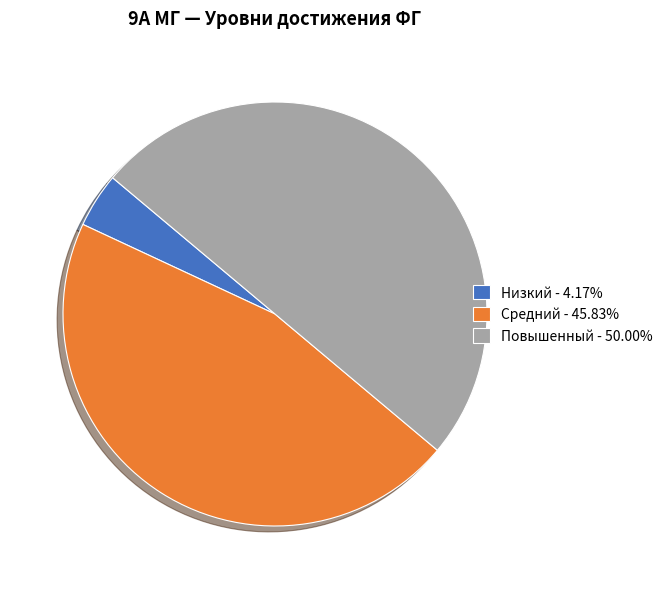

Count the number of slices in the pie.

3